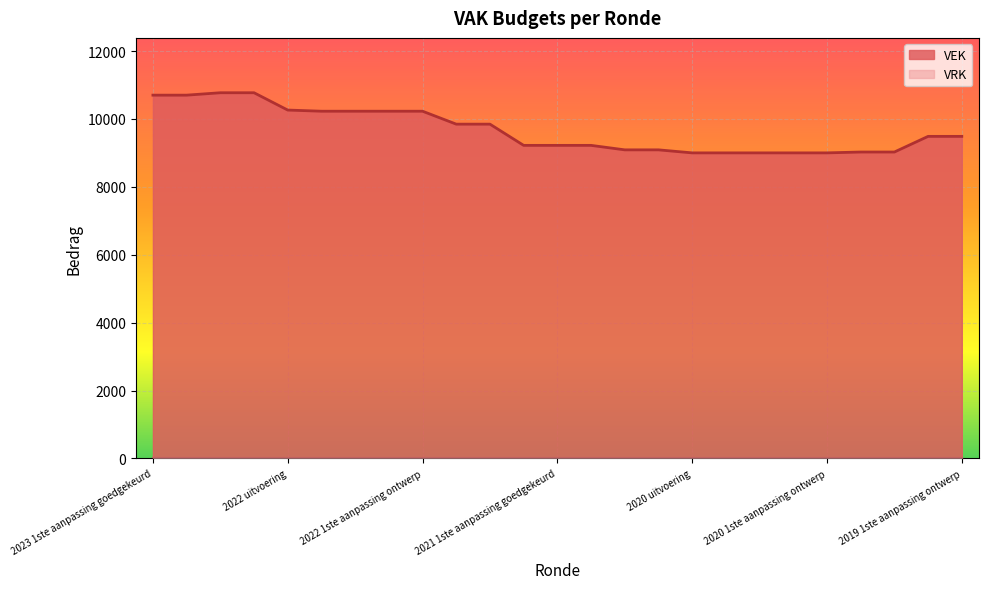

Read the value at 2021 1ste aanpassing ontwerp, to the nearest 50.

9200